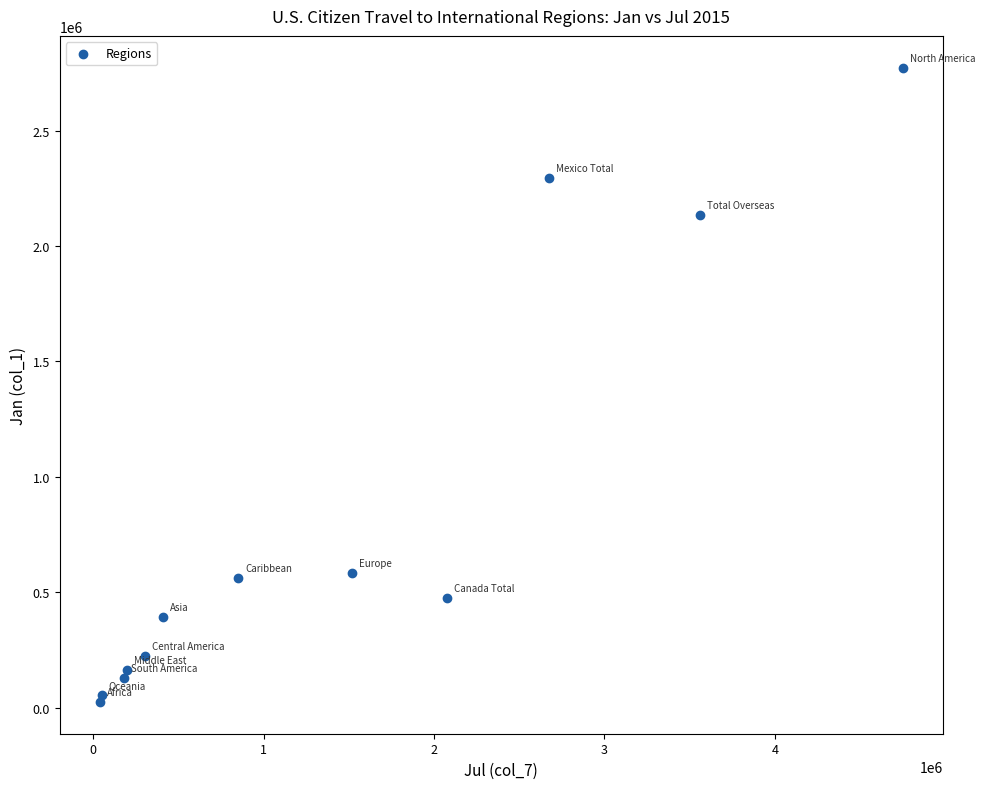

What Y value in the scatter plot is closest to 1398875?

2132942.0